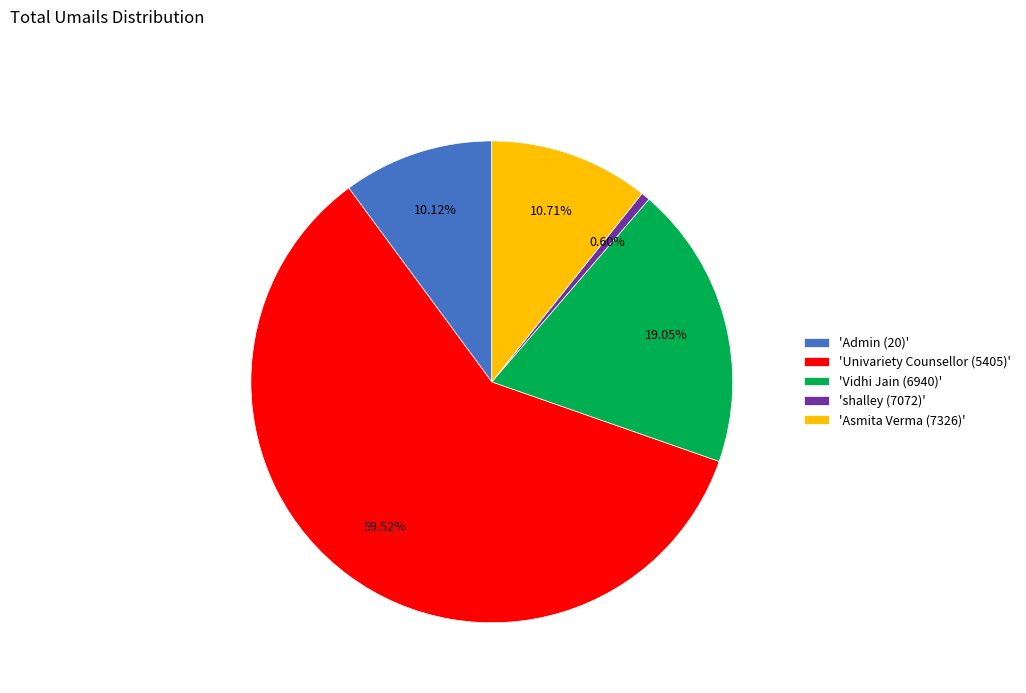

Rank the categories by value from lowest to highest.

'shalley (7072)', 'Admin (20)', 'Asmita Verma (7326)', 'Vidhi Jain (6940)', 'Univariety Counsellor (5405)'